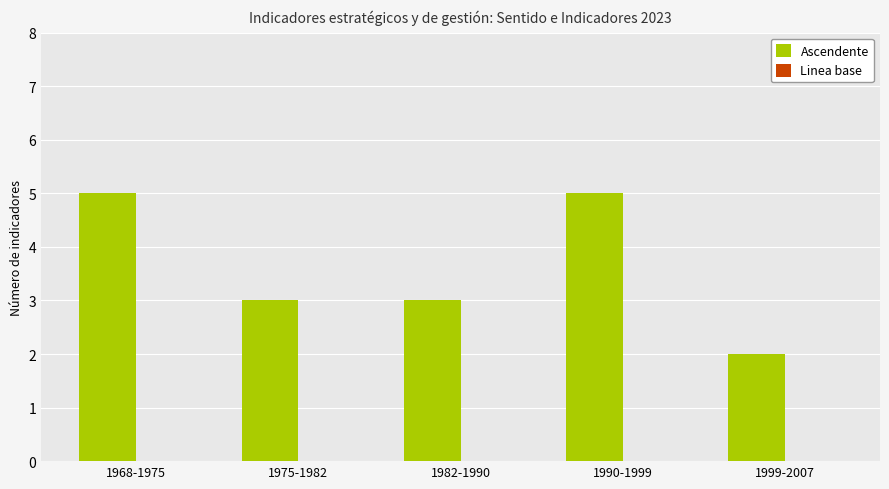

What is the label of the 4th bar from the left?

1990-1999